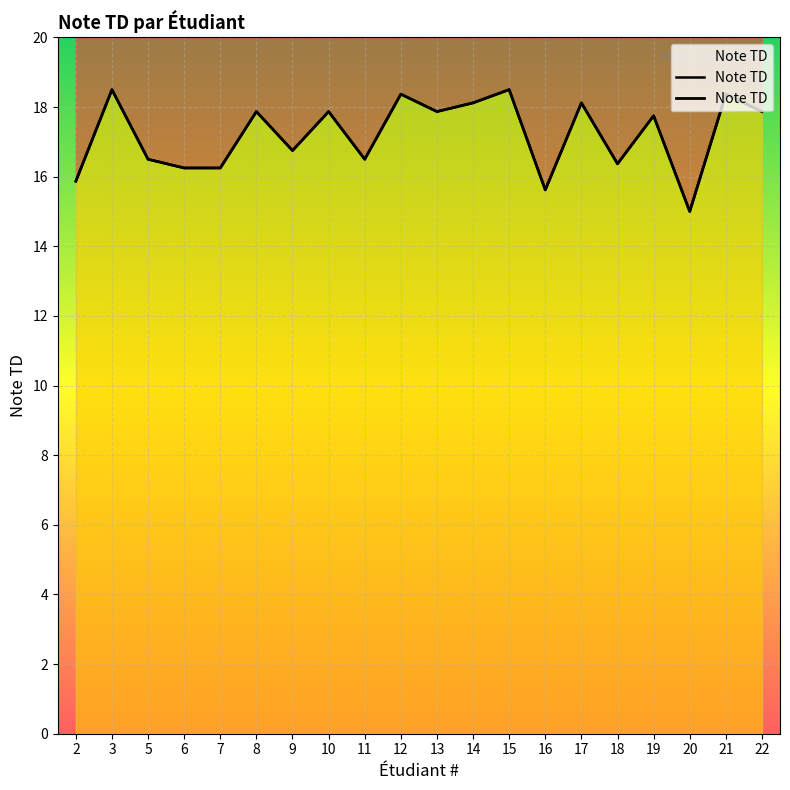

List the labels in order of value, largest first.

3, 15, 12, 21, 14, 17, 8, 10, 13, 22, 19, 9, 5, 11, 18, 6, 7, 2, 16, 20